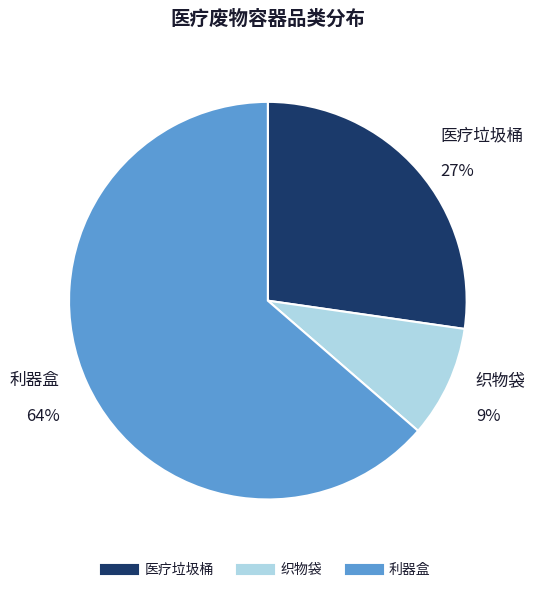

Rank the categories by value from highest to lowest.

利器盒, 医疗垃圾桶, 织物袋